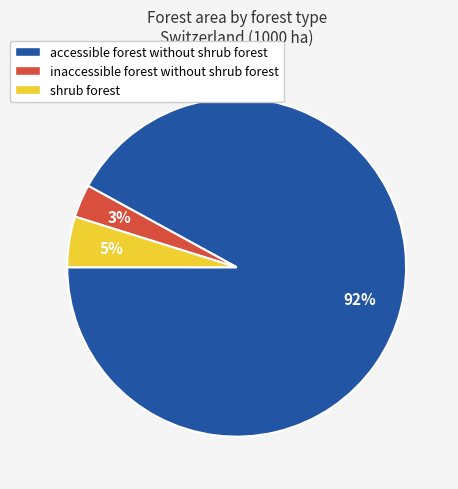

Rank the categories by value from lowest to highest.

inaccessible forest without shrub forest, shrub forest, accessible forest without shrub forest